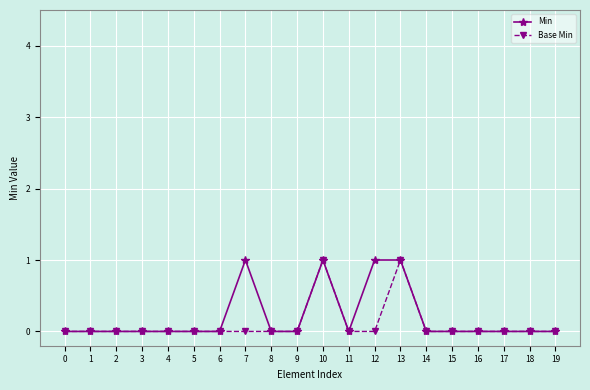

Count the Base Min values in the range 0 to 1.

20